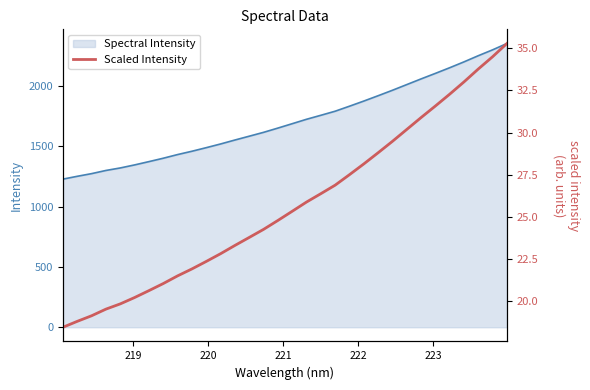

What is the difference between the second highest and minimum values?

16.1